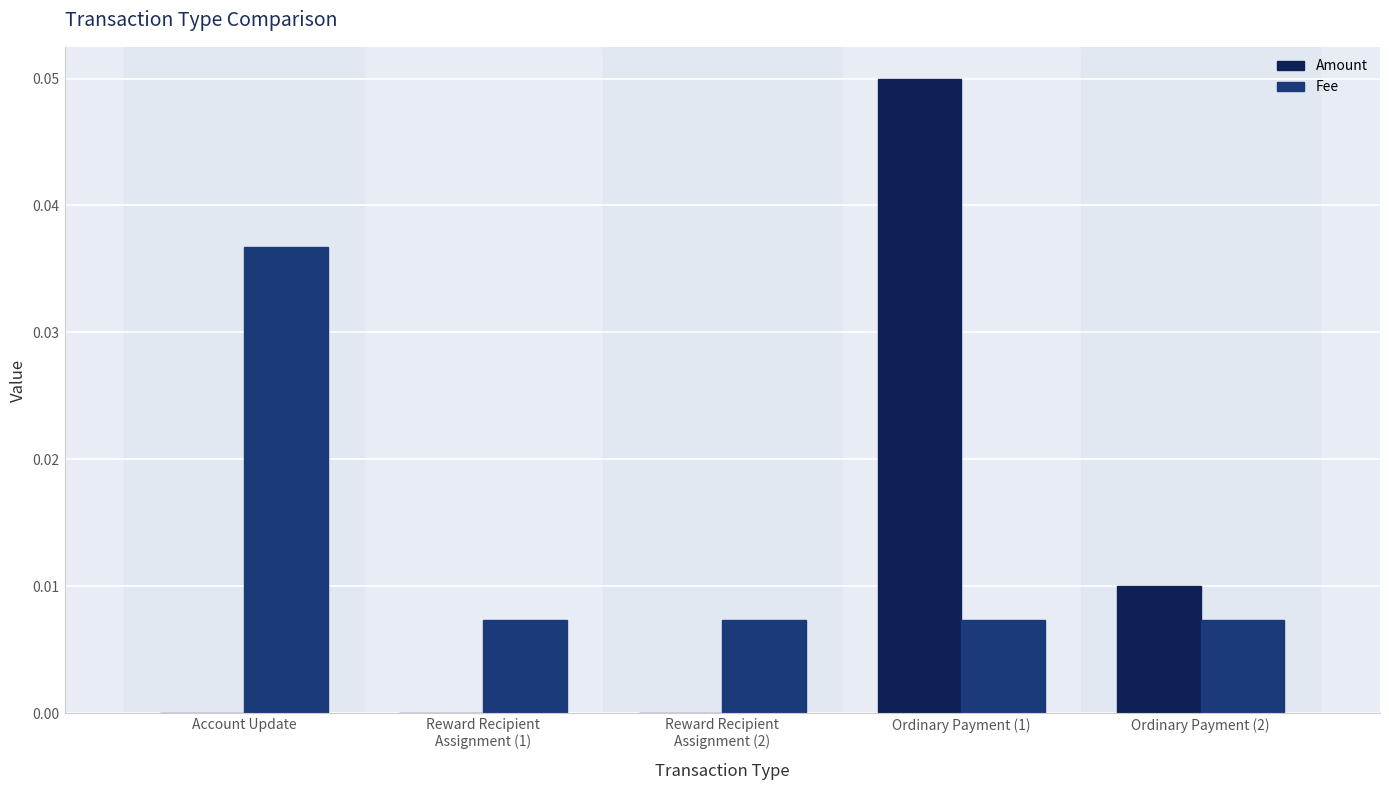

What are all the series names shown in the legend?

Amount, Fee